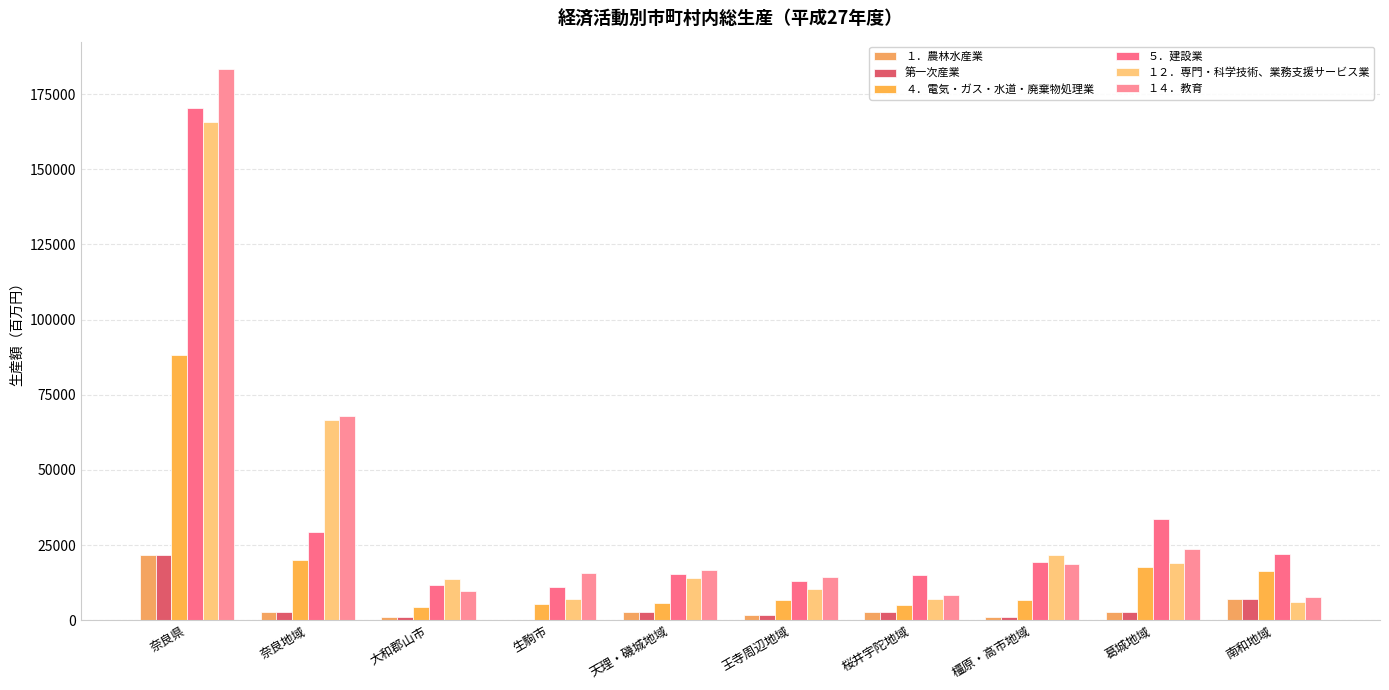

Count the number of data series in this chart.

6